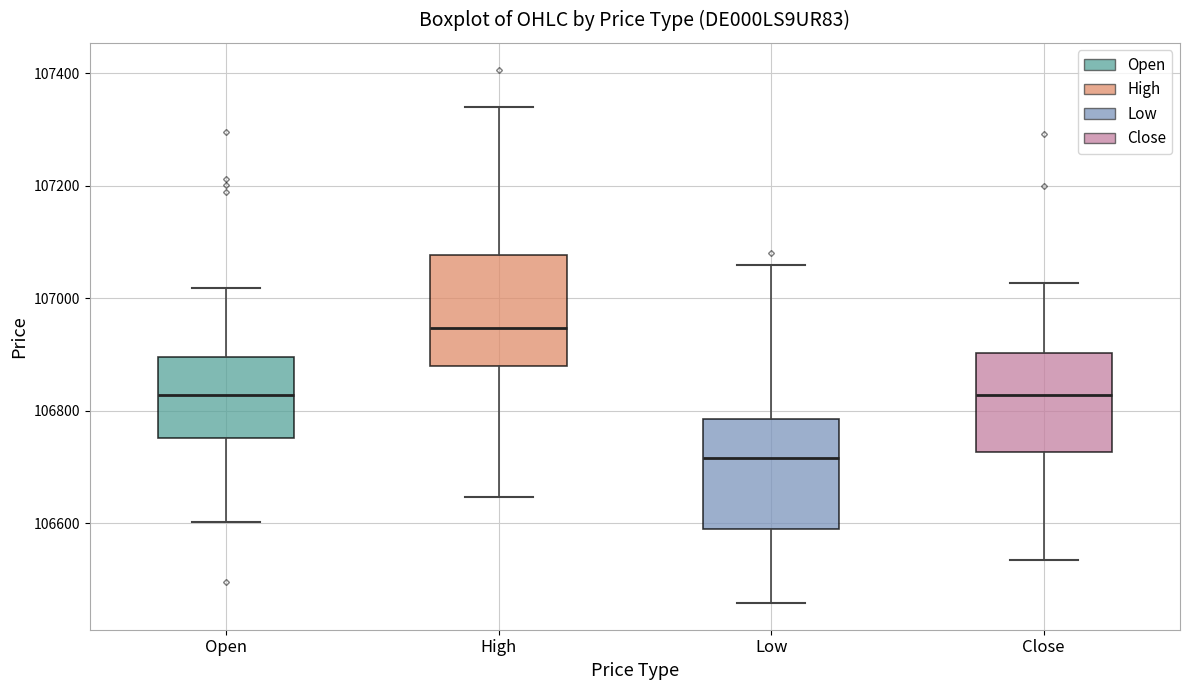

Where does the lower whisker of the box for Close end on the y-axis? The values are not printed on the chart, so give them approximately, as read against the axis.

106540